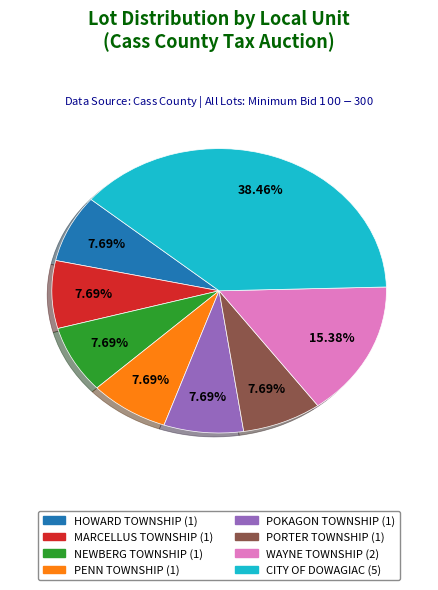

What is the largest slice in the pie chart?

CITY OF DOWAGIAC